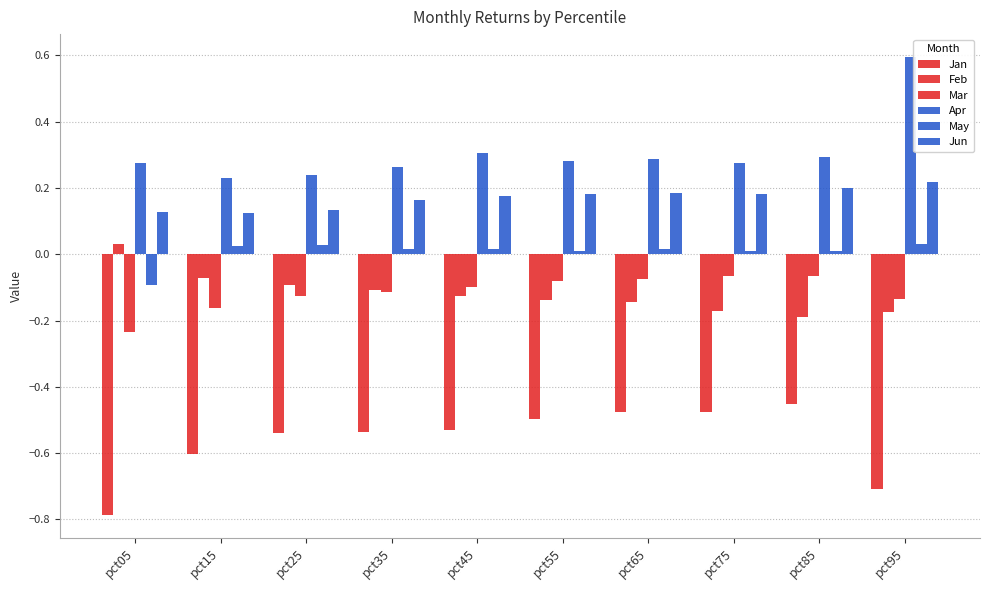

Are the bars horizontal?

No